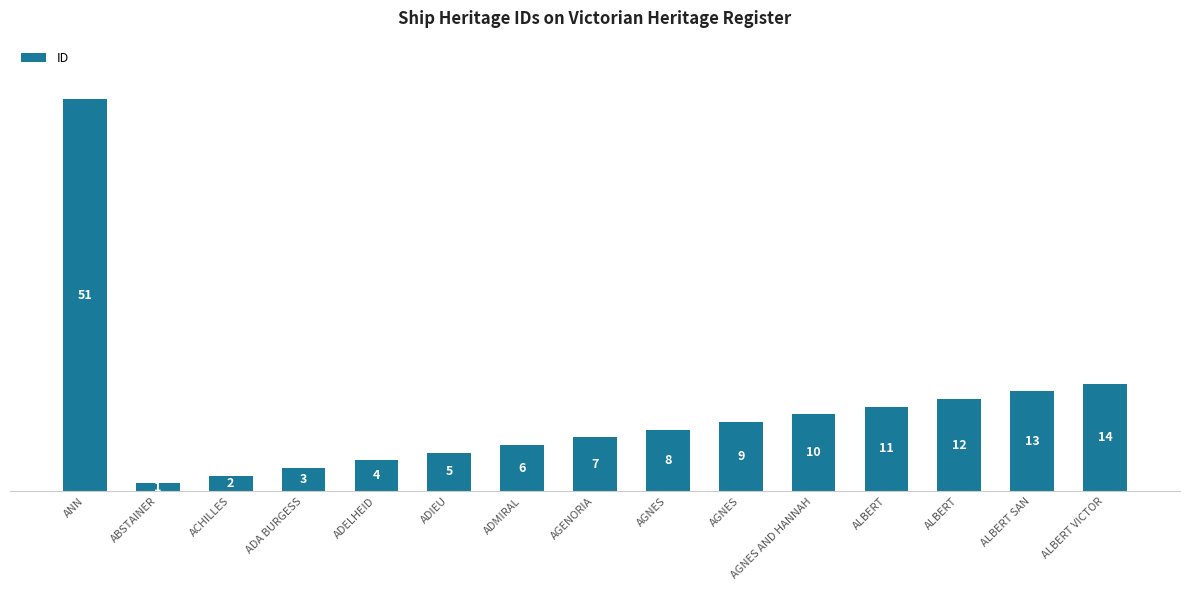

How many values are below 8?

7